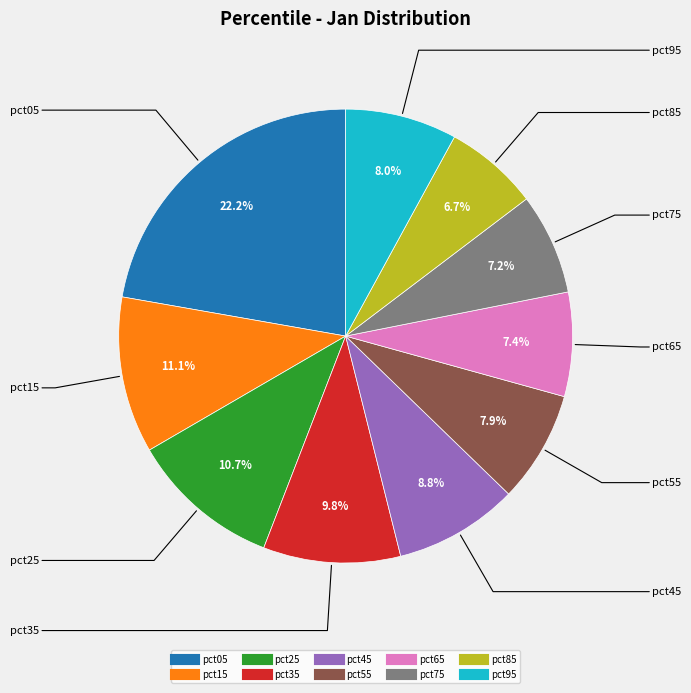

Count the number of slices in the pie.

10